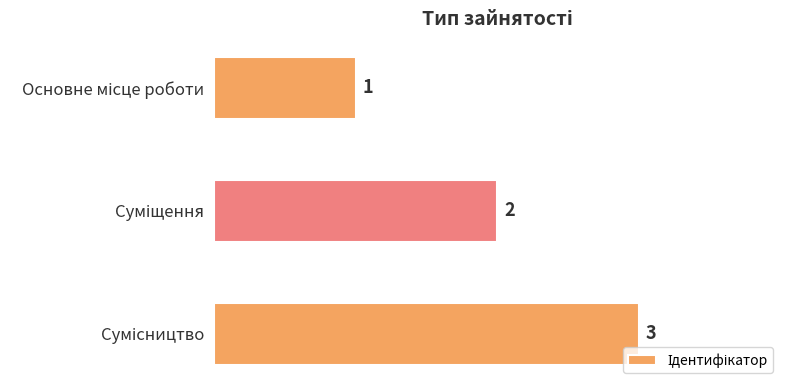

What is the sum of all values?

6